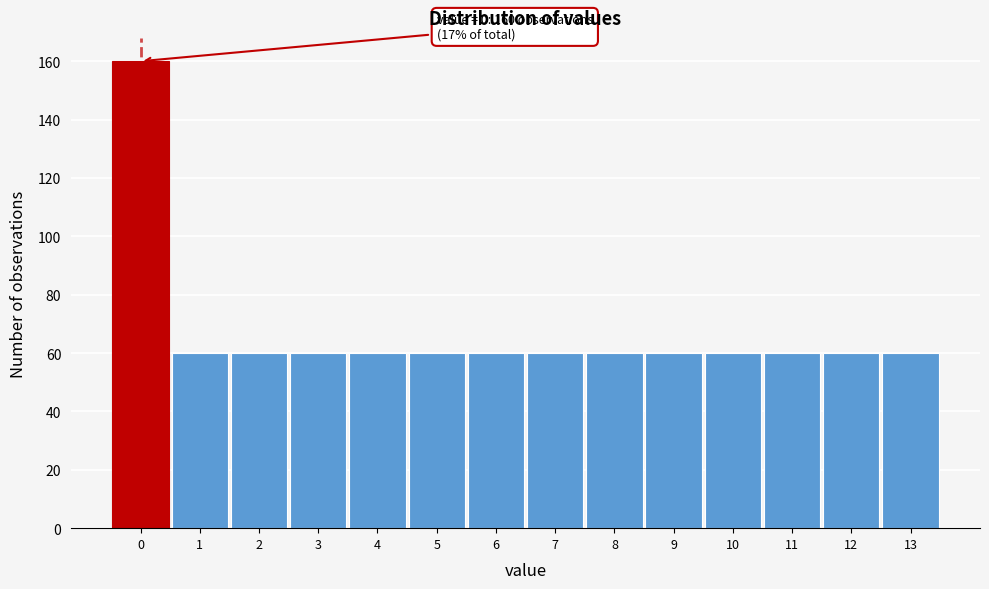

Reading left to right, extract all data points from this chart.

160	60	60	60	60	60	60	60	60	60	60	60	60	60